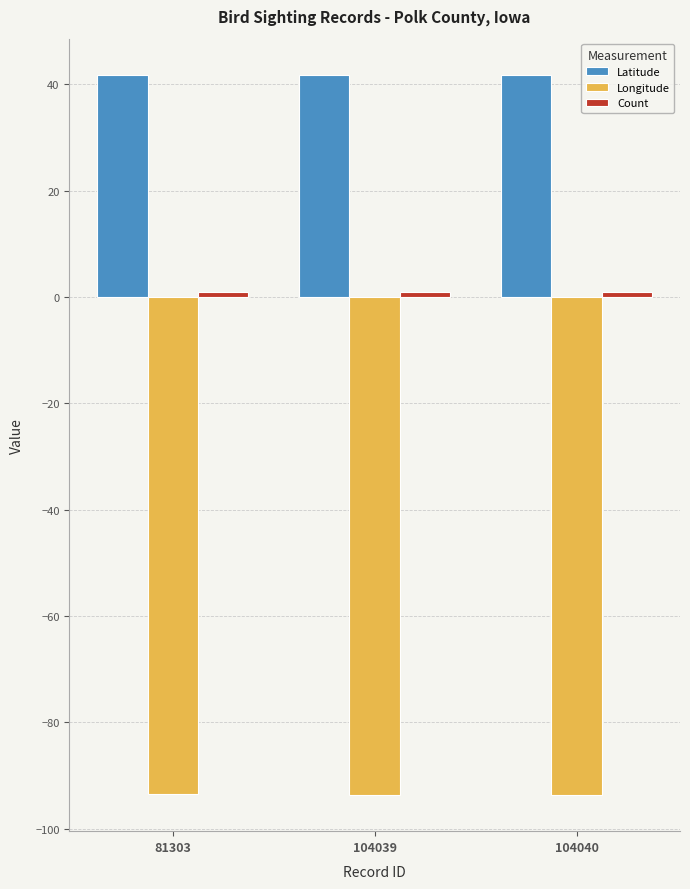

What is the value of the Longitude bar at the 3rd from the left?

-93.7